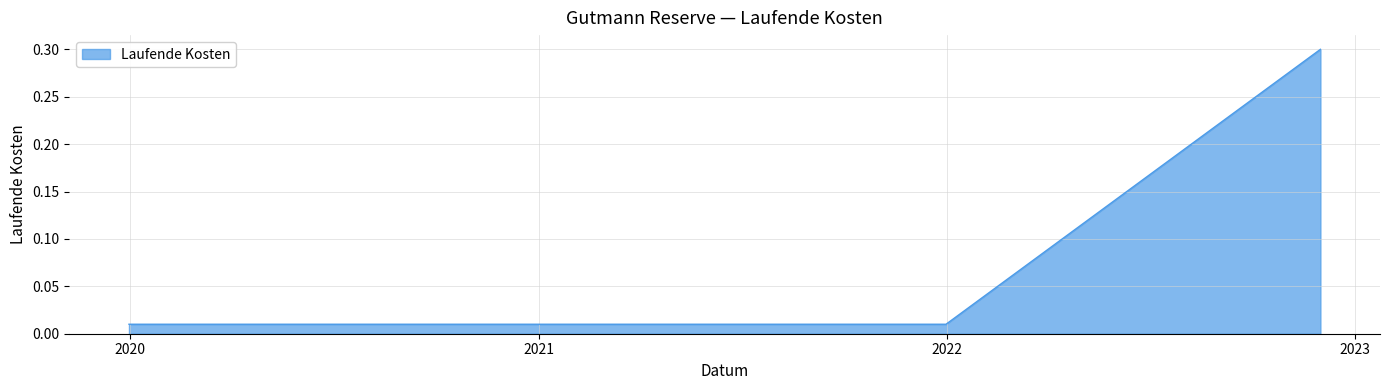

What is the greatest value displayed?

0.3